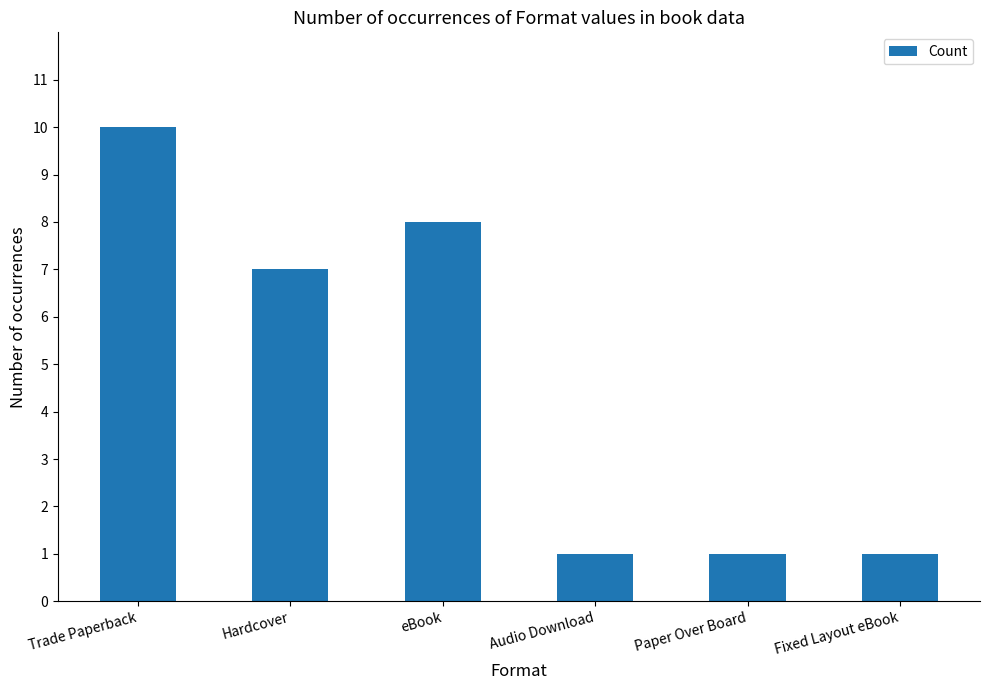

Count the values in the range 1 to 8.

5